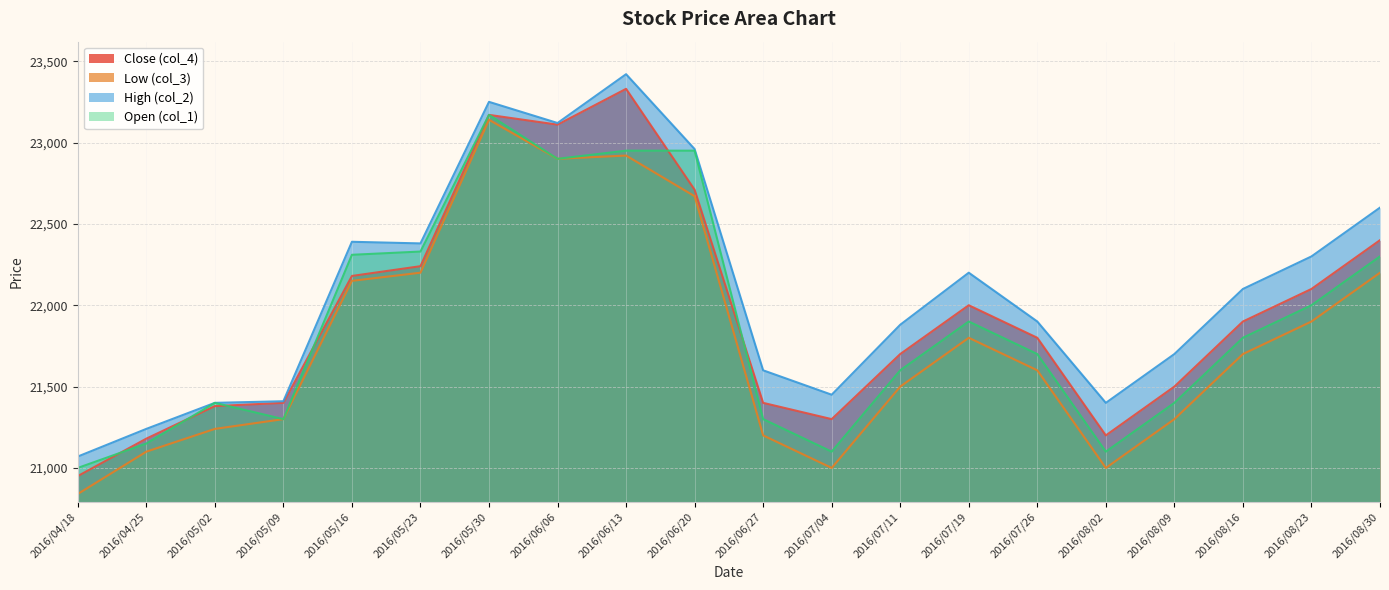

The Open (col_1) series shows 32187 at 2016/07/04. True or false?

False